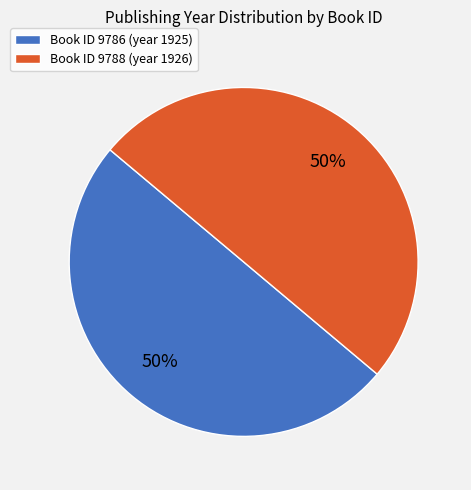

What percentage is the Book ID 9788 (year 1926) slice, to the nearest percent?

50%